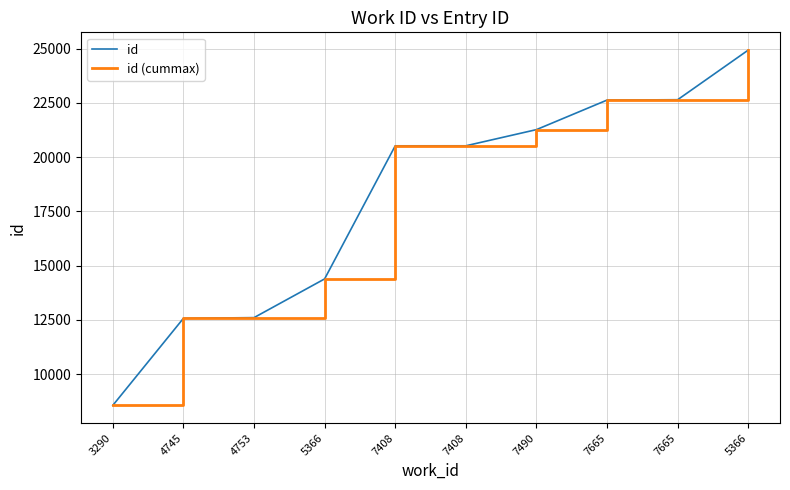

The id series shows 4842 at 5366. True or false?

False